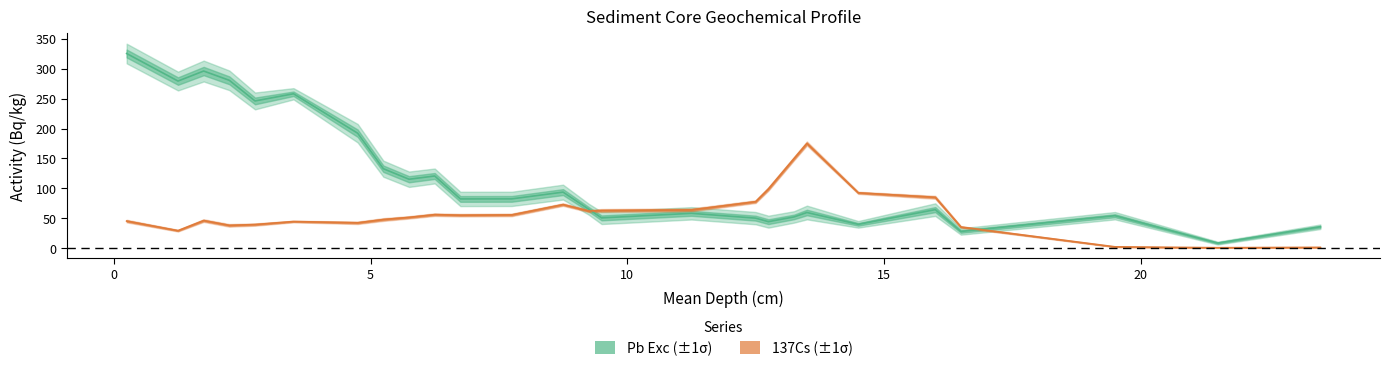

What is the label of the 3rd point from the right?

19.5